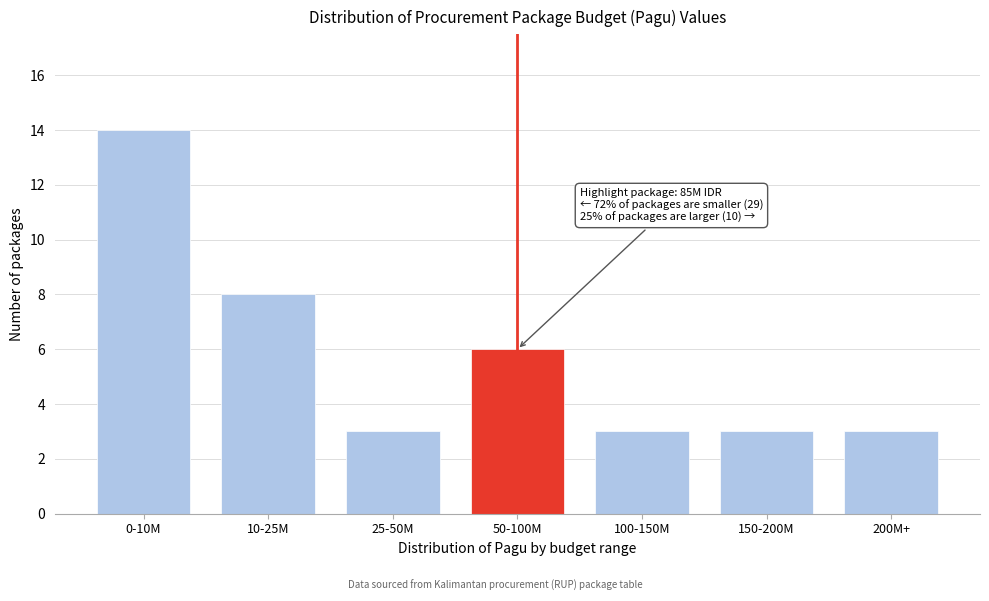

Reading left to right, extract all data points from this chart.

14	8	3	6	3	3	3